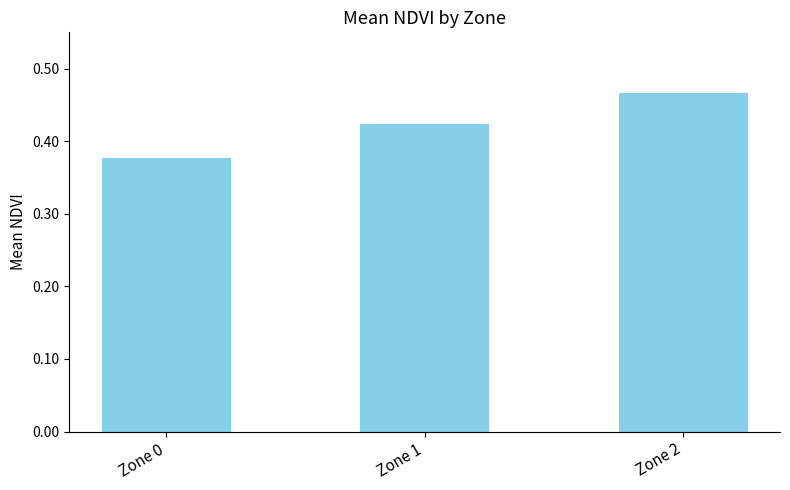

The chart shows a value of 0.7 at Zone 1. True or false?

False